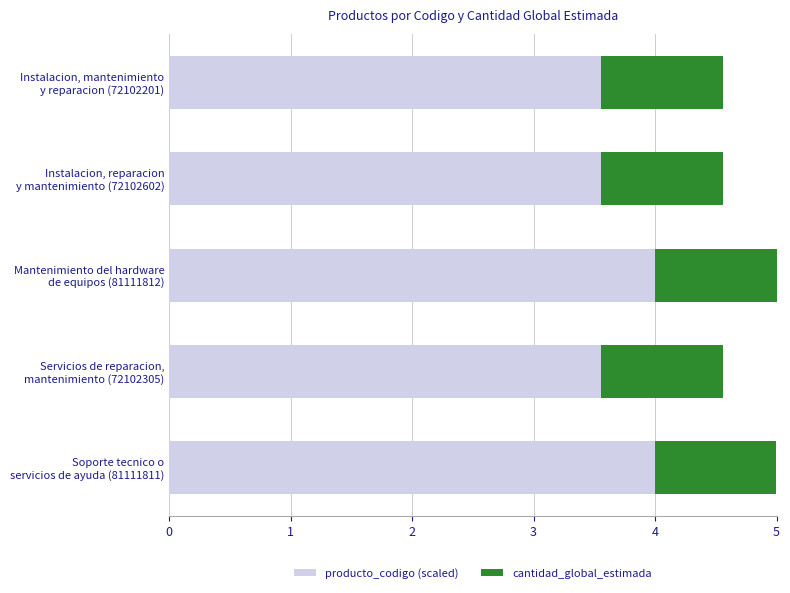

What is the lowest value of the producto_codigo (scaled) series?

3.6